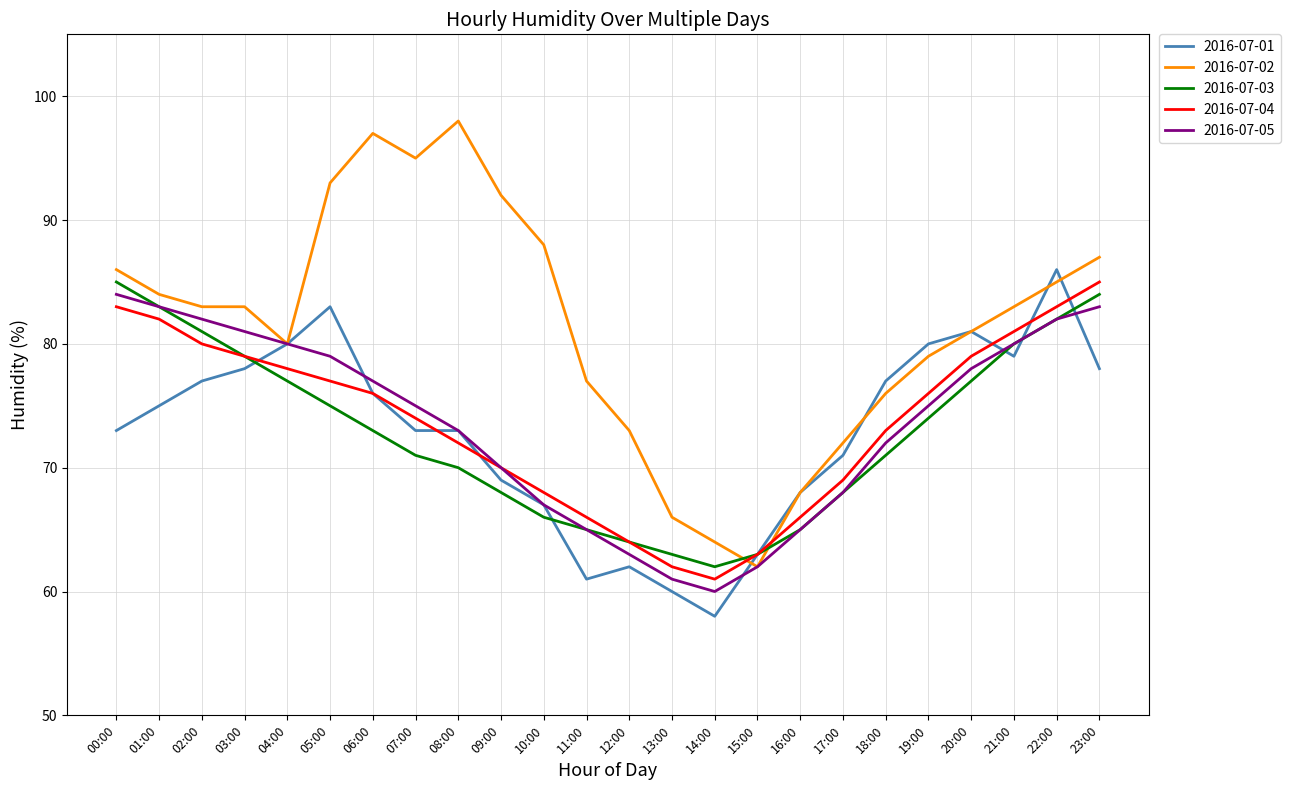

What position from the left is 01:00?

2